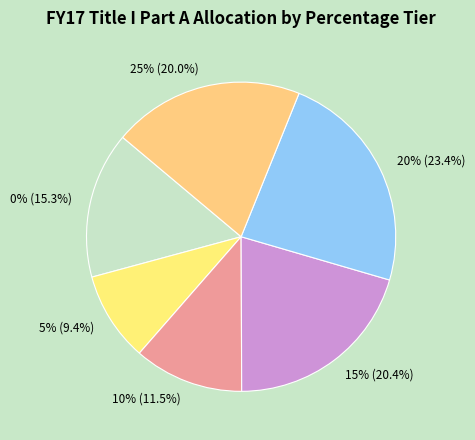

Combined, do 5% and 10% account for over 50%?

No